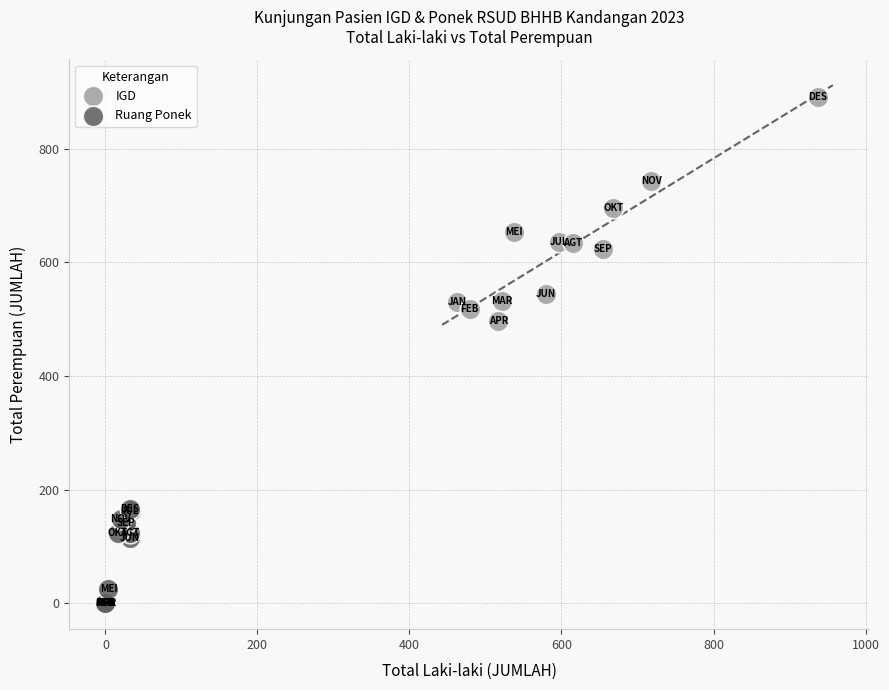

Which series has the widest spread of Y values?

IGD